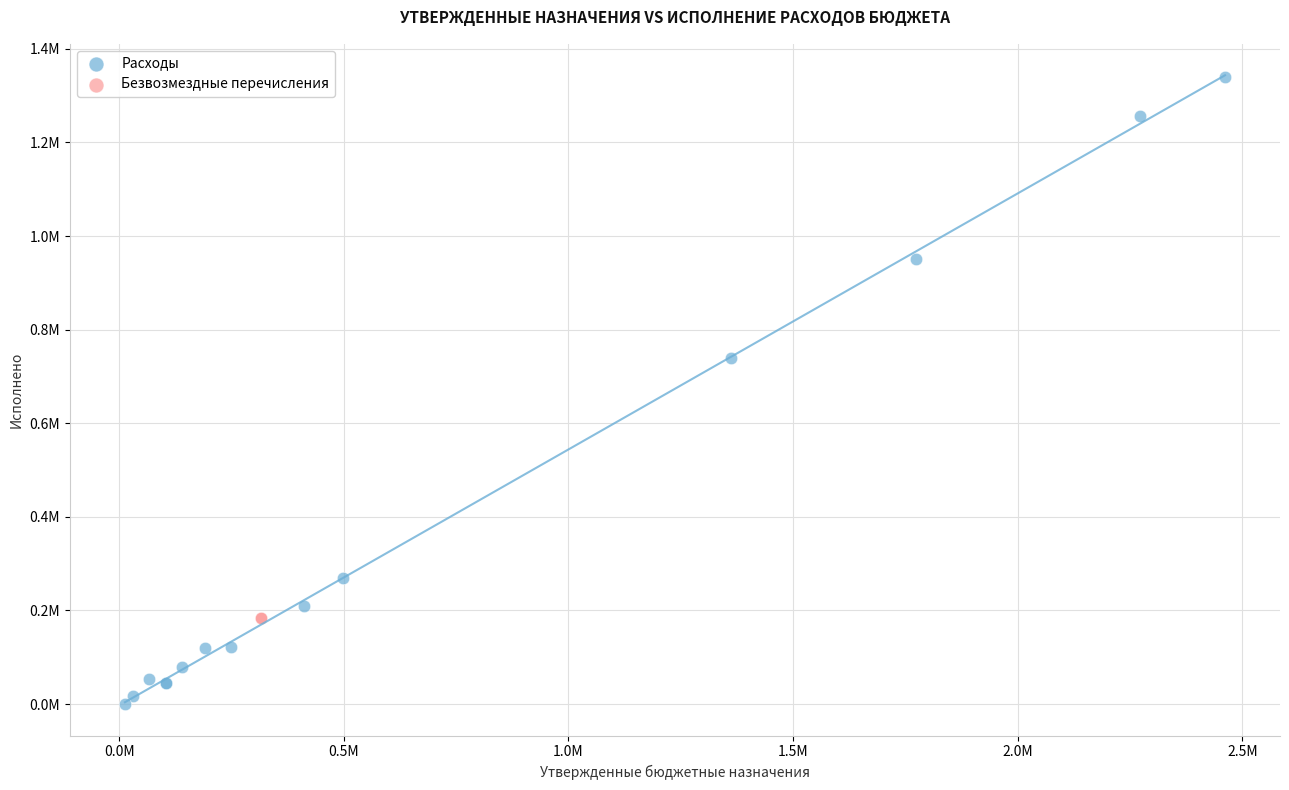

What are all the series names shown in the legend?

Расходы, Безвозмездные перечисления